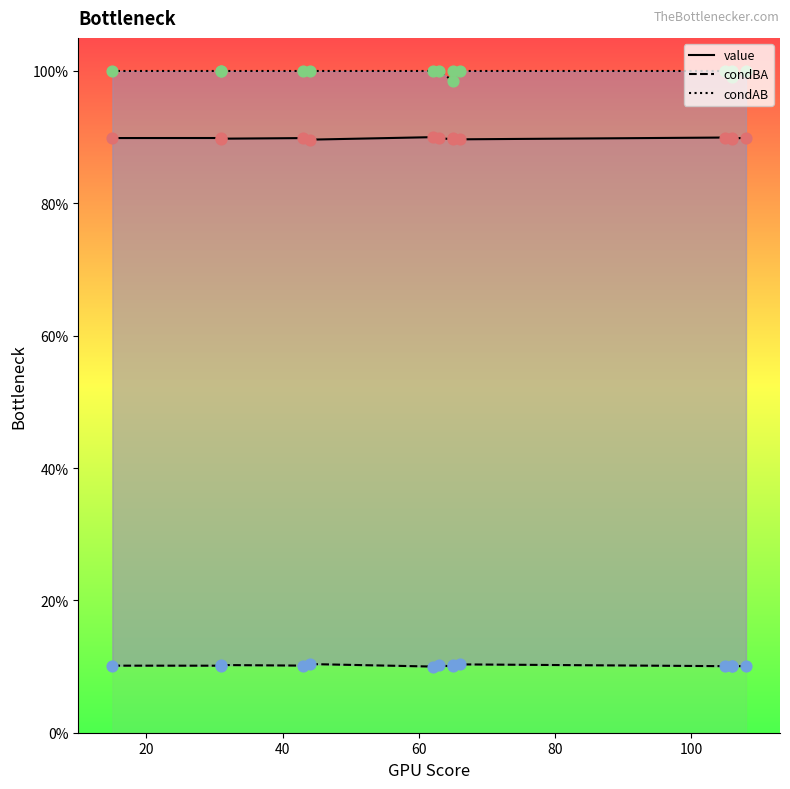

Which series reaches the minimum Y coordinate?

condBA